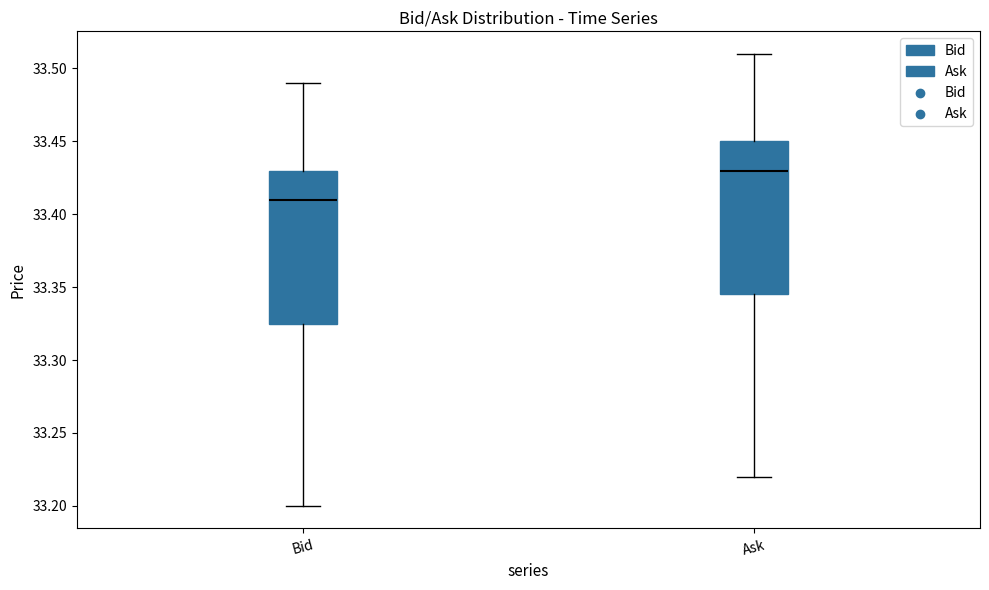

Where does the lower whisker of the box for Ask end on the y-axis? The values are not printed on the chart, so give them approximately, as read against the axis.

33.220